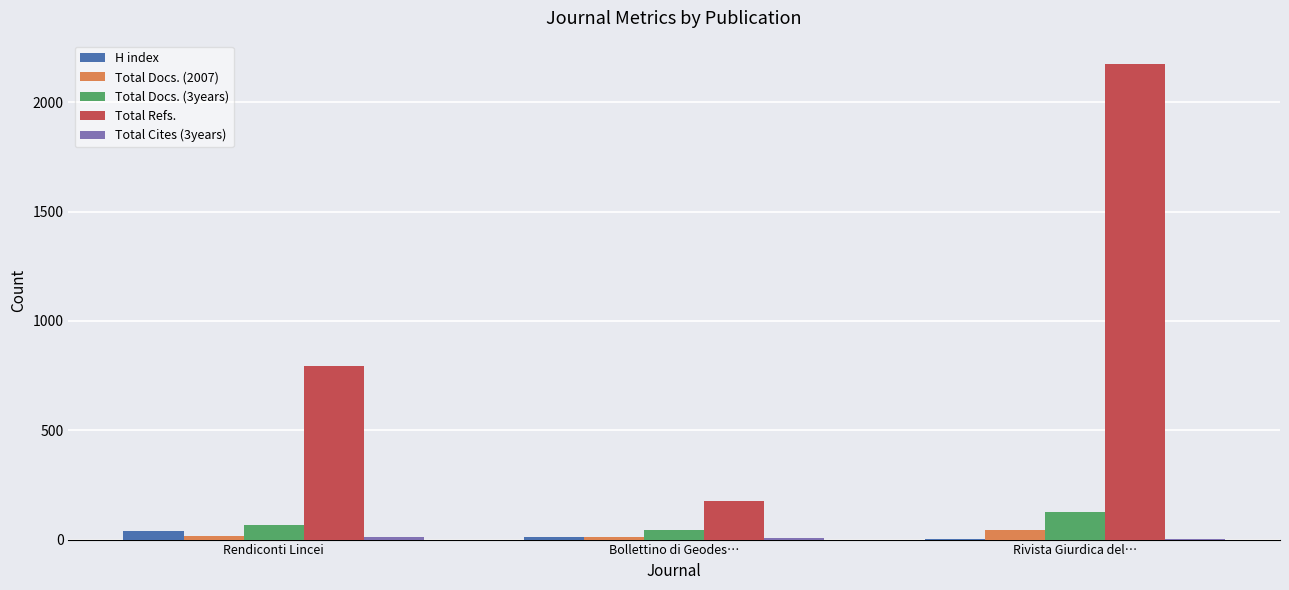

What is the maximum value shown in the chart?

2173